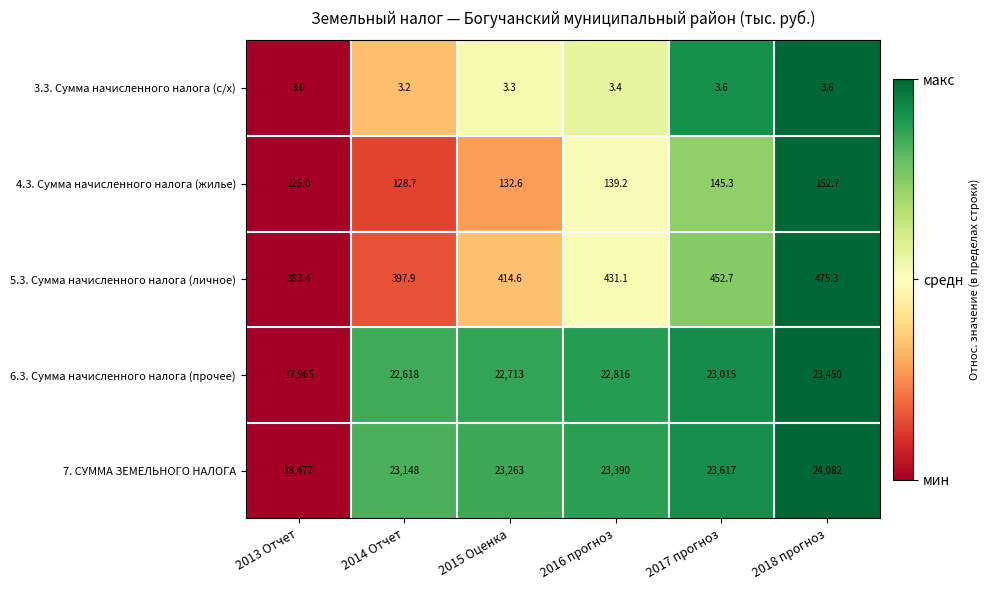

Which label corresponds to the largest value in the chart?

2018 прогноз